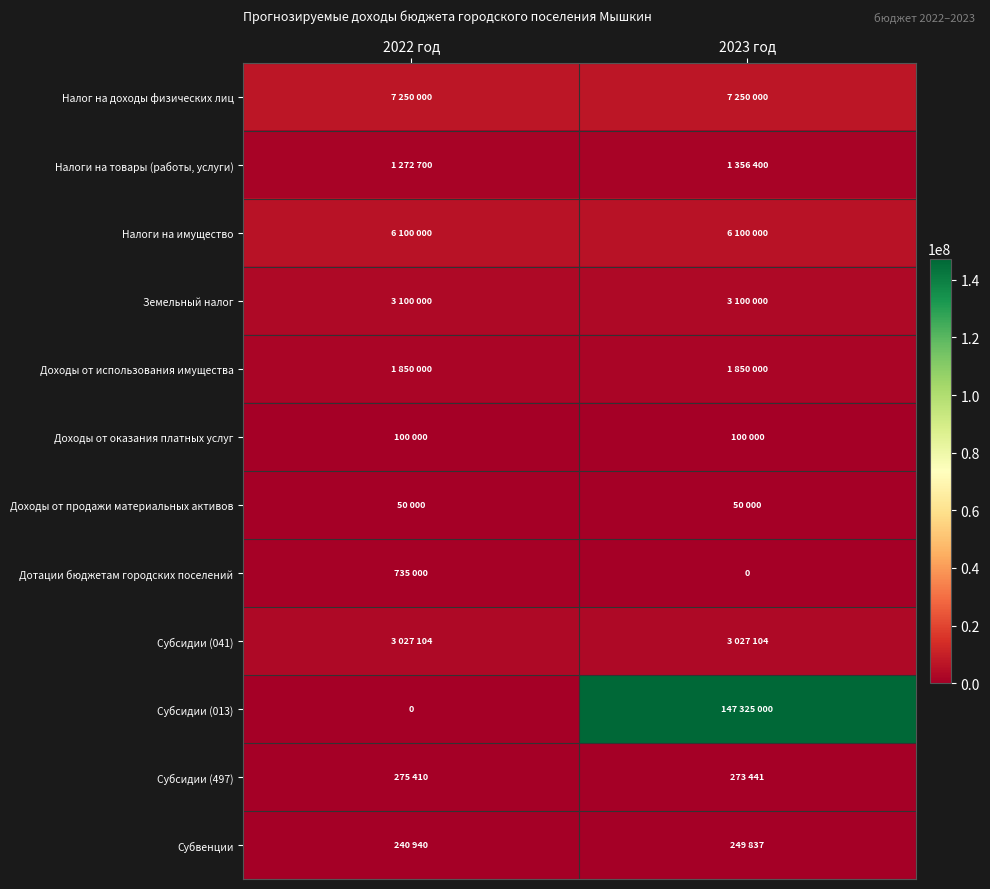

True or false: Субвенции has a value of 370229 at 2022 год.

False